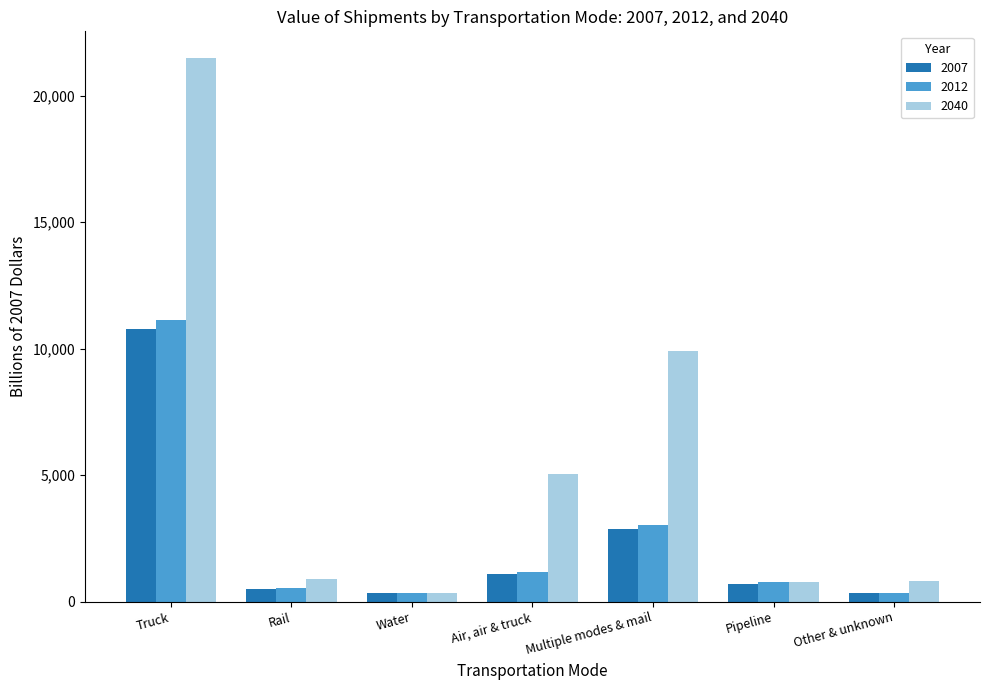

What is the average value of the 2040 series?

5609.3